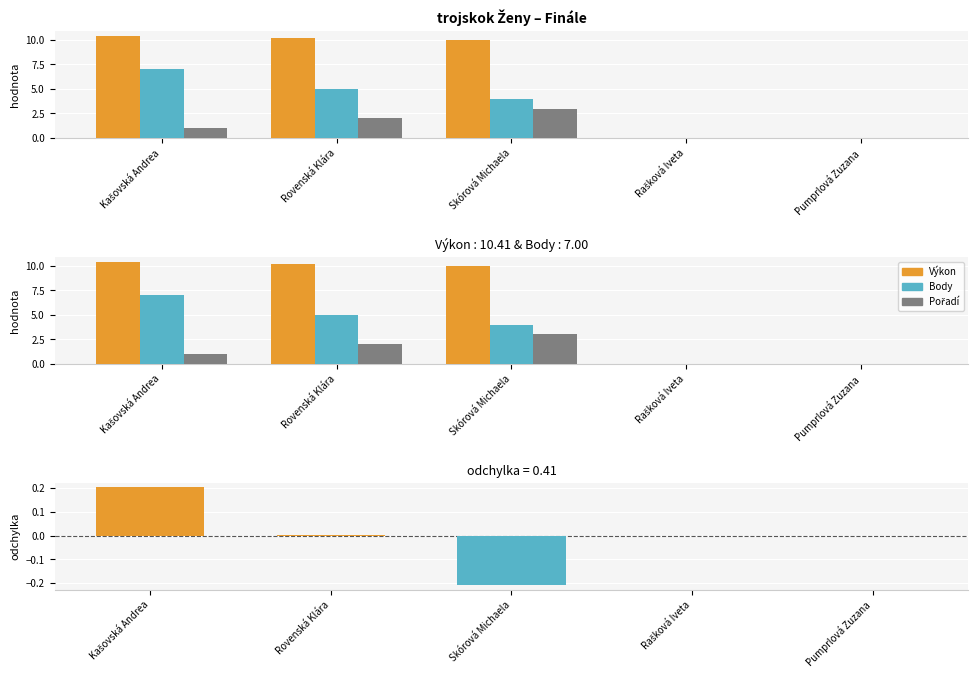

Between Rašková Iveta and Kašovská Andrea, which is larger?

Kašovská Andrea